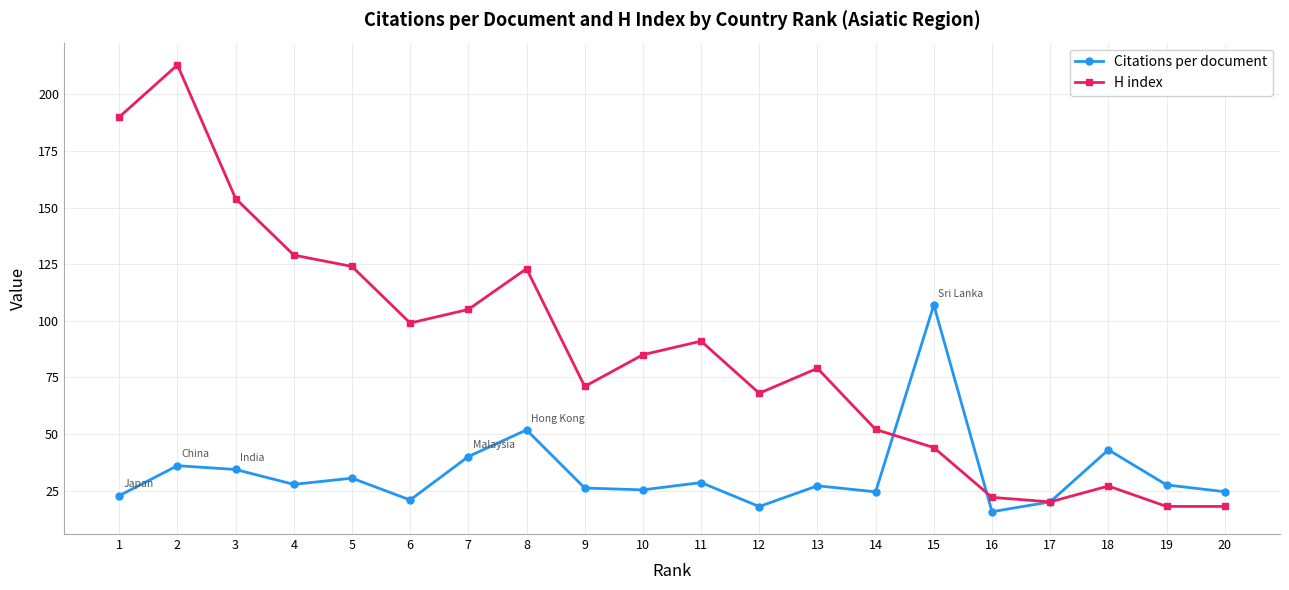

Rank the series by their maximum value, from highest to lowest.

H index, Citations per document